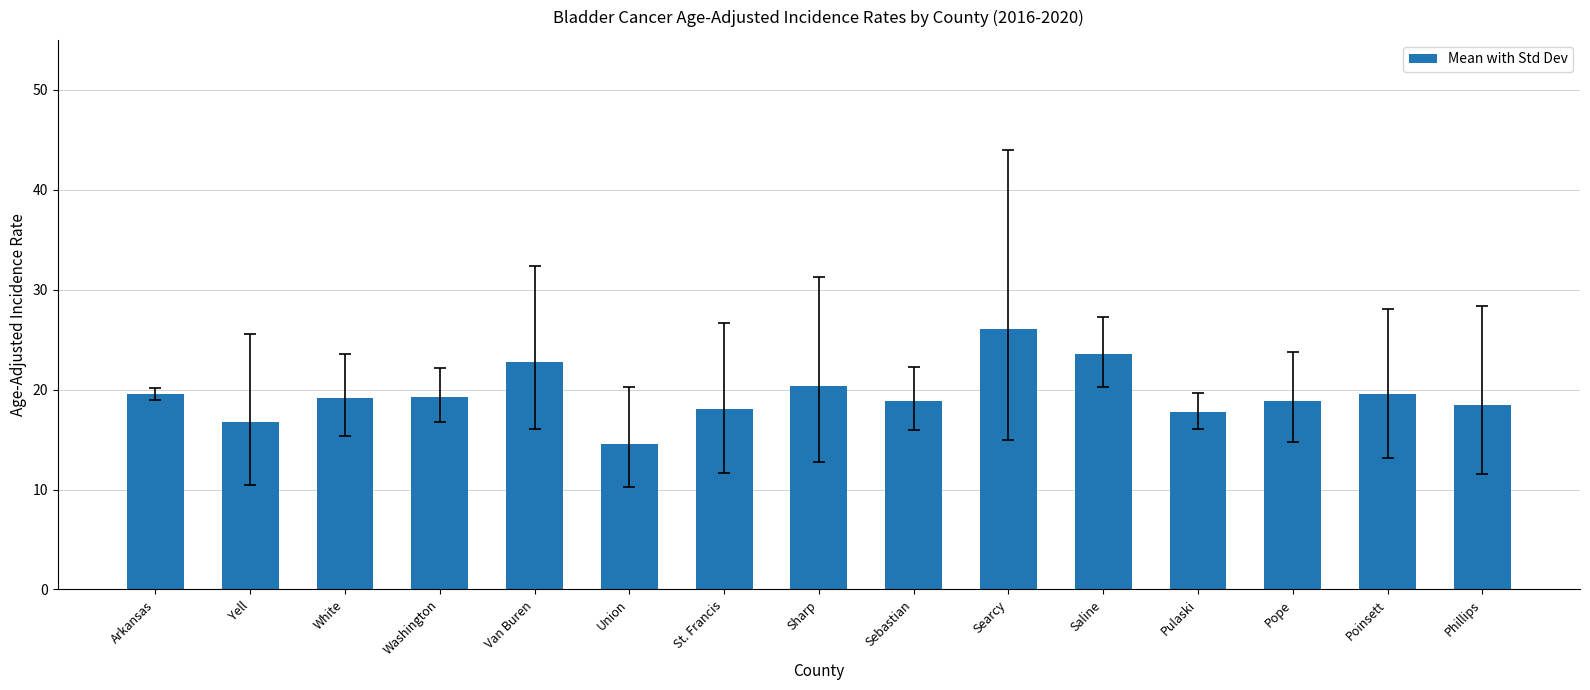

What position from the left is Van Buren?

5